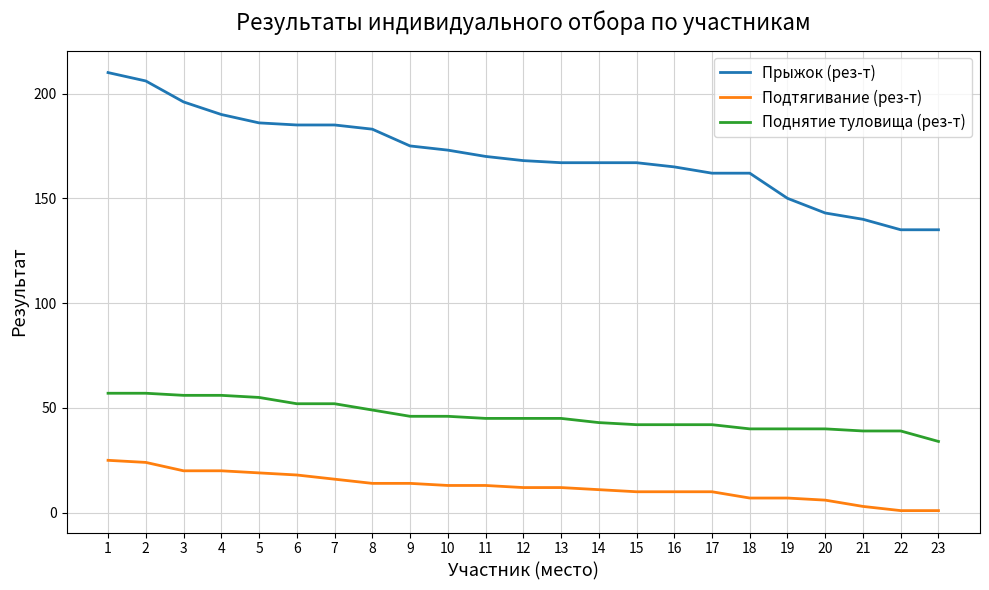

List the series in order of their overall mean, highest first.

Прыжок (рез-т), Поднятие туловища (рез-т), Подтягивание (рез-т)